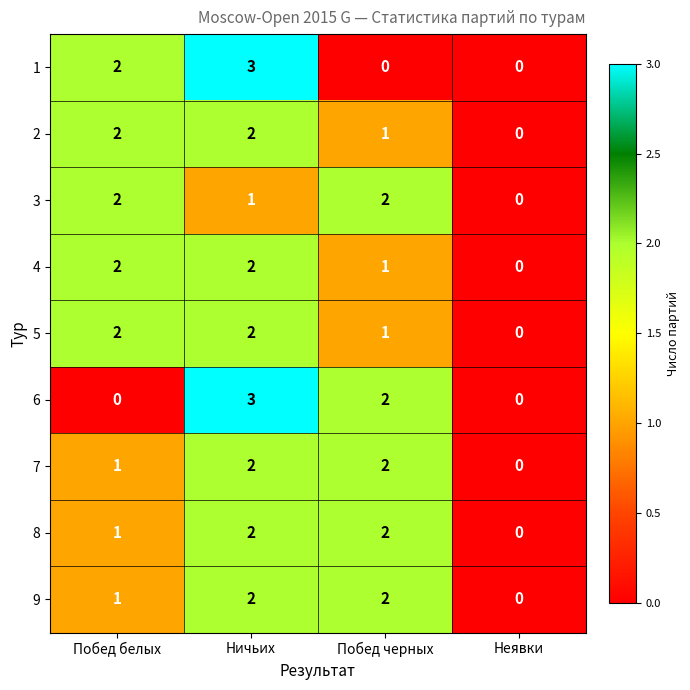

At which category is the sum across all series the highest?

Ничьих